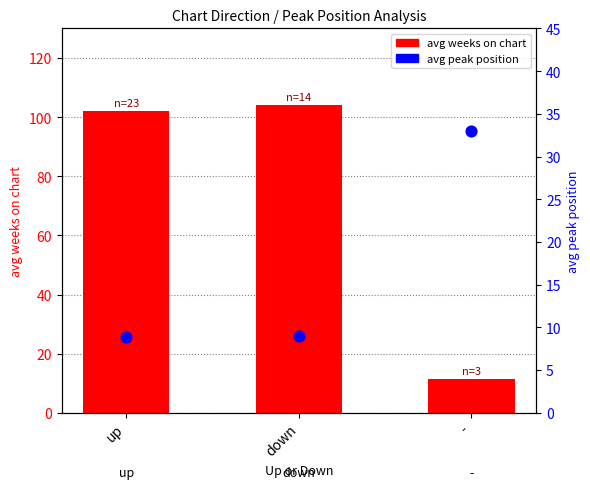

Which series contains the highest Y value?

avg weeks on chart